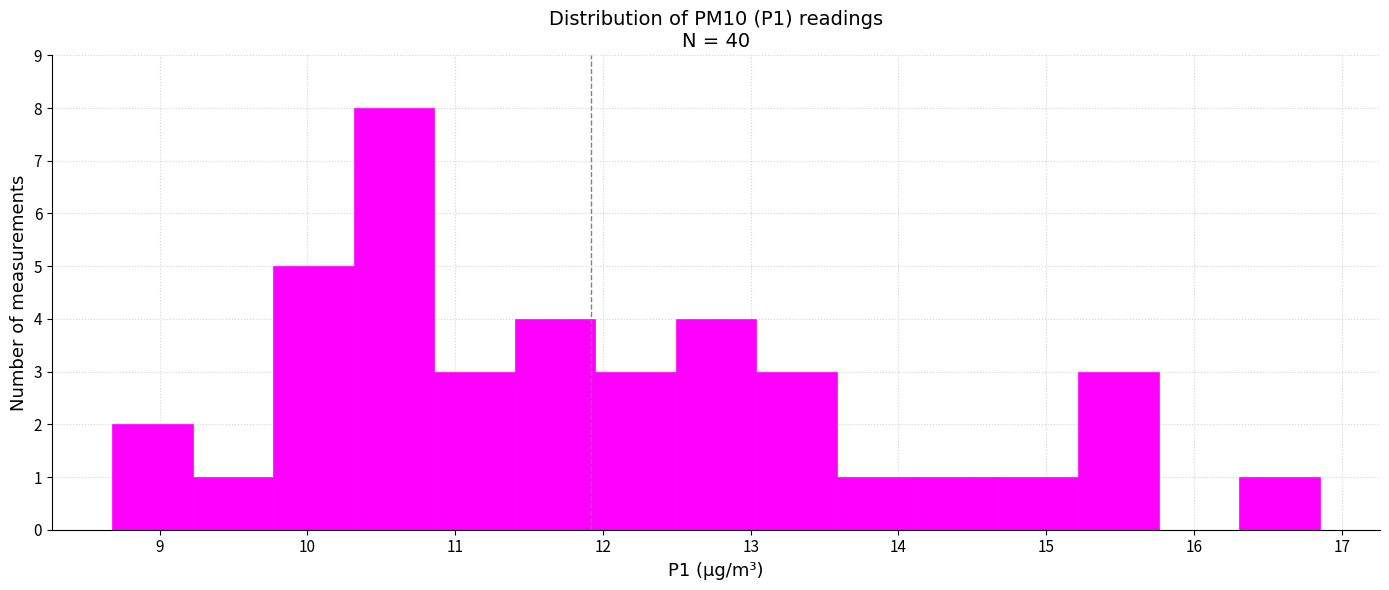

What is the height of the bar covering 9.2 to 9.8 on the x-axis? Neither the bar edges nor the heights are printed on the chart, so give them approximately, as read against the axes.

1